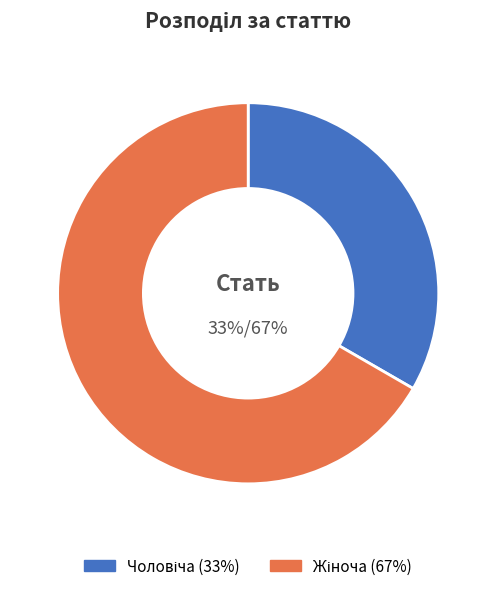

What percentage is NOT represented by Жіноча?

33.3%